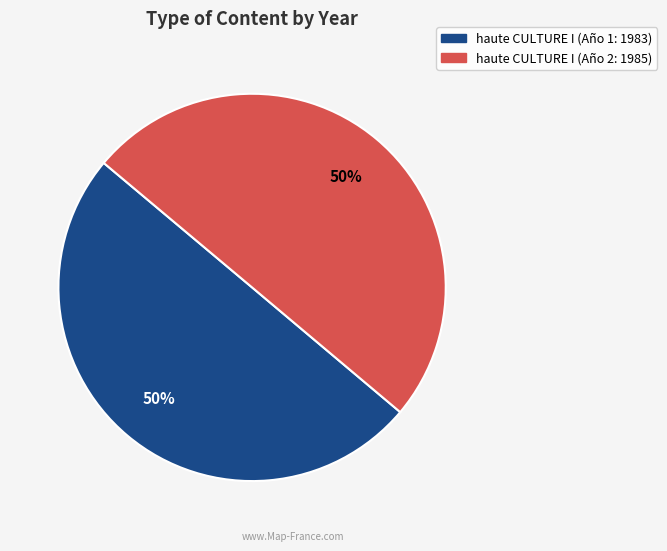

To the nearest percent, what is the average slice percentage?

50%